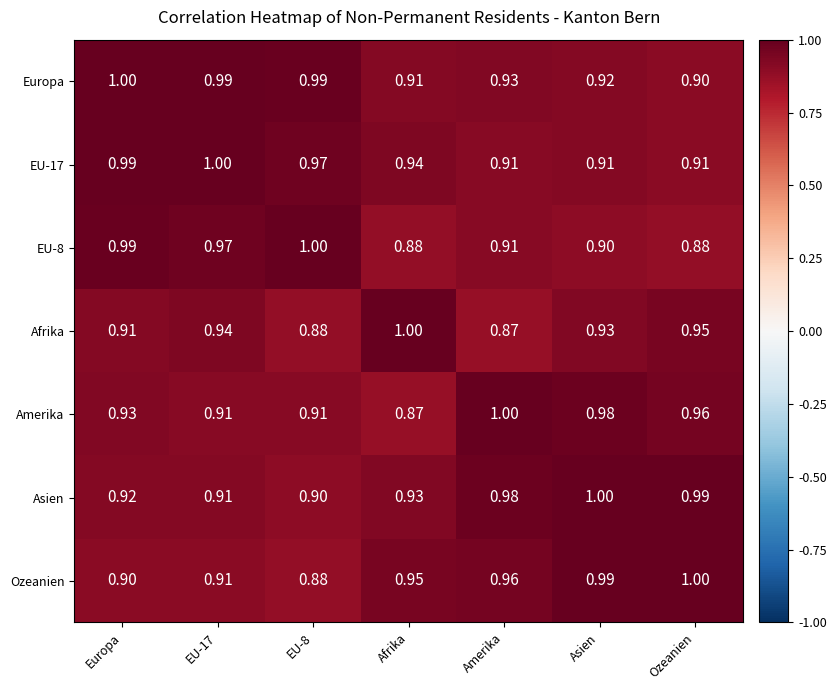

Which series has the largest total across all categories?

Europa